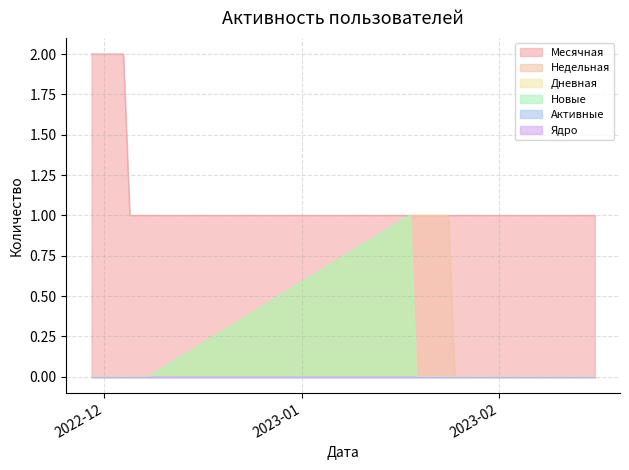

What is the difference between the highest and lowest values at 2023-02-02?

1